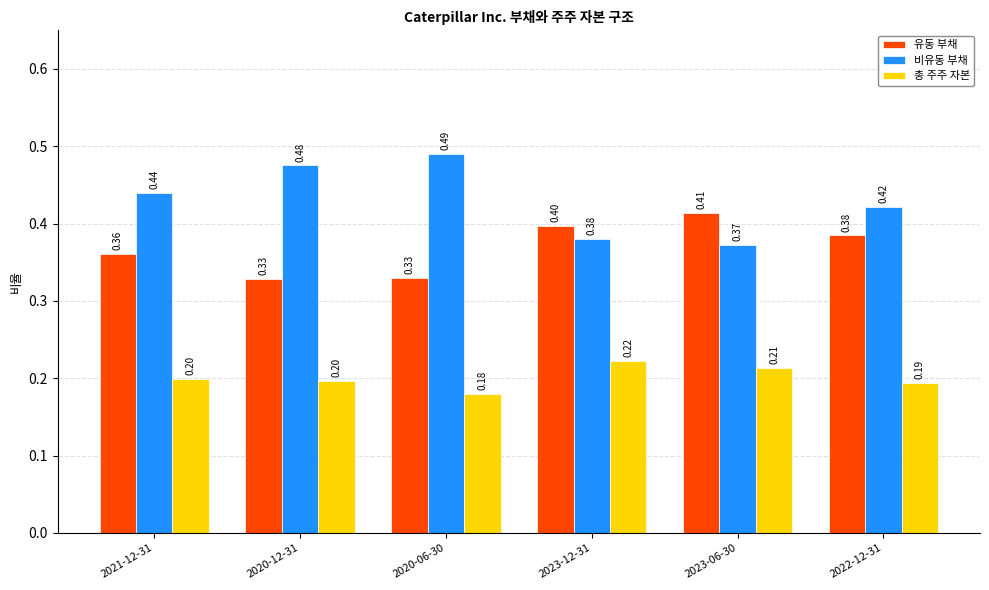

What is the value of the 총 주주 자본 bar at the 1st from the left?

0.2